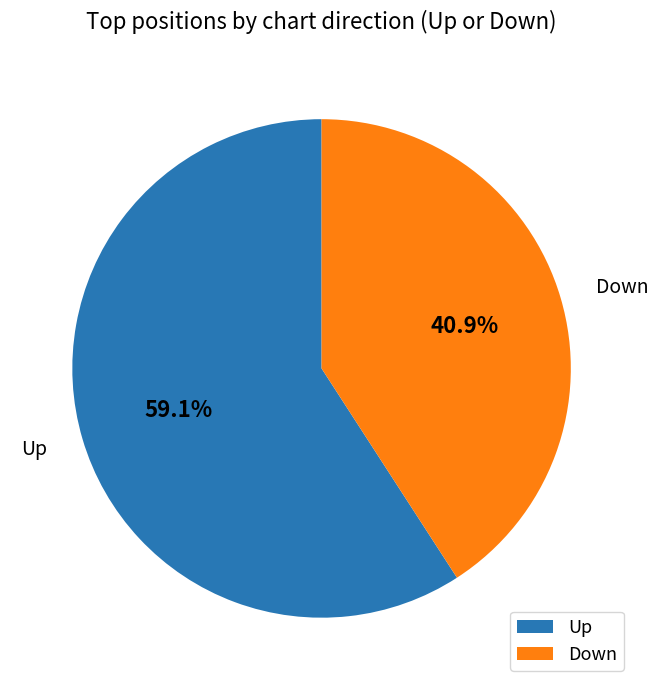

Count the number of slices in the pie.

2